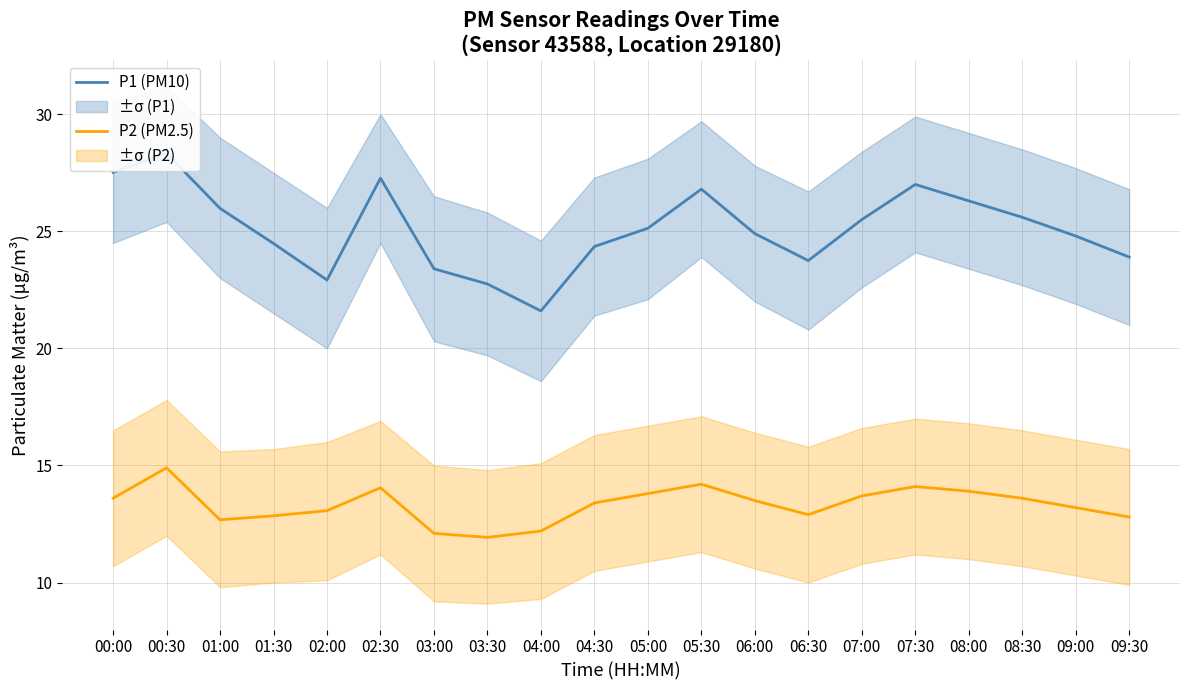

What is the approximate value of P2 (PM2.5) at 04:00?

12.2